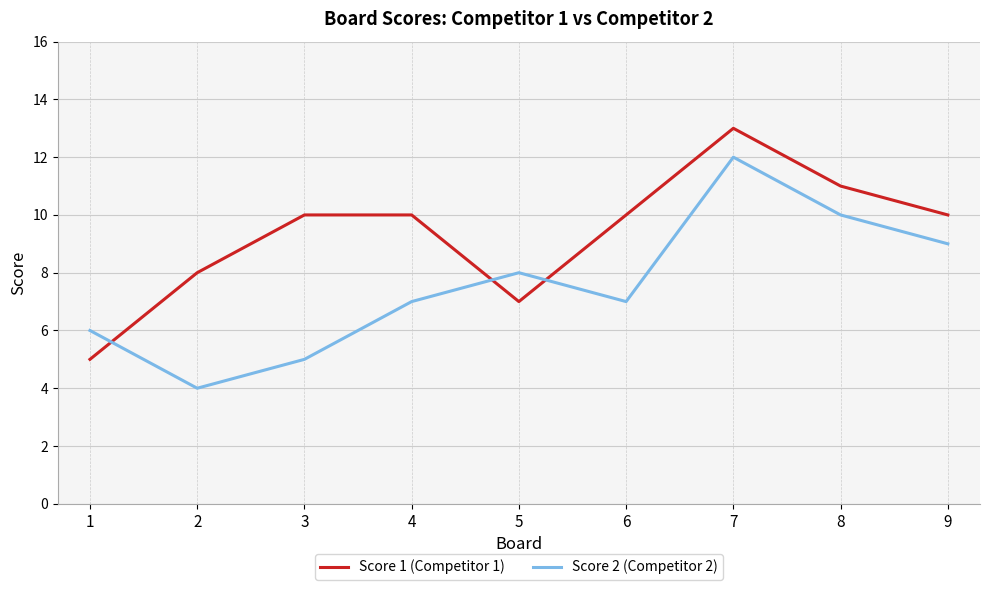

What is the difference between the second highest and second lowest values in the Score 1 (Competitor 1) series?

4